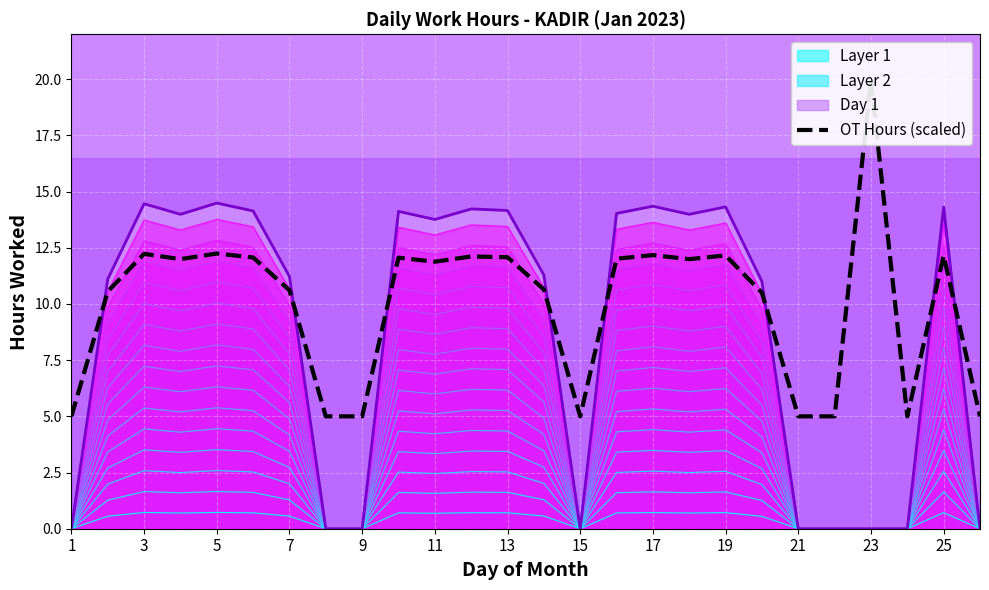

How many data points are above 11?

14